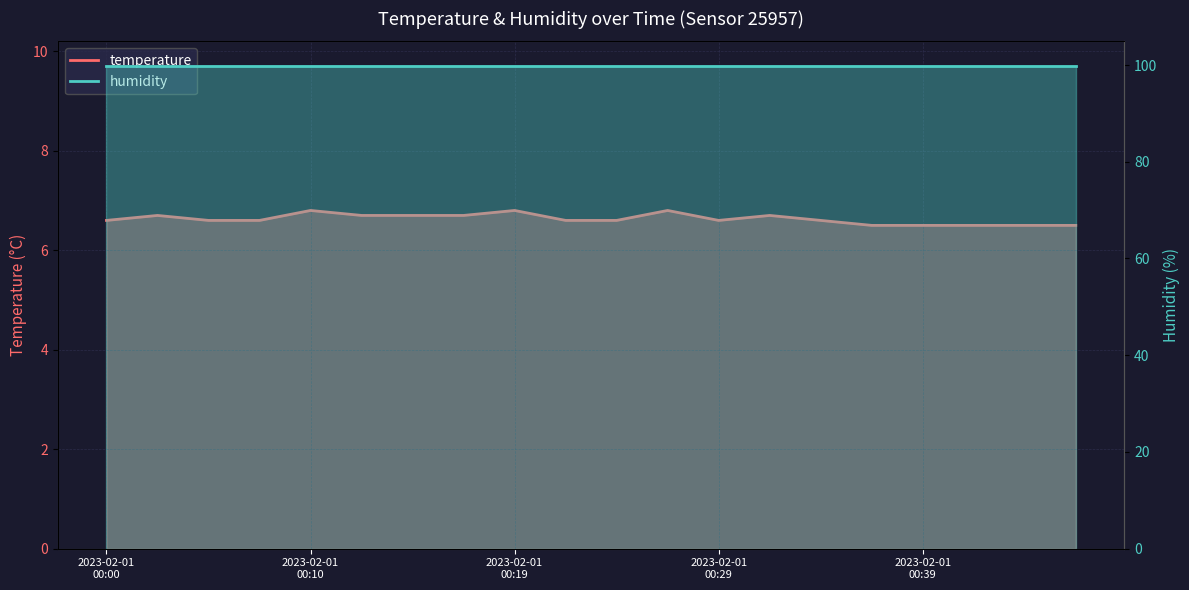

Reading left to right, list all the values displayed in this chart.

6.6	6.7	6.6	6.6	6.8	6.7	6.7	6.7	6.8	6.6	6.6	6.8	6.6	6.7	6.6	6.5	6.5	6.5	6.5	6.5